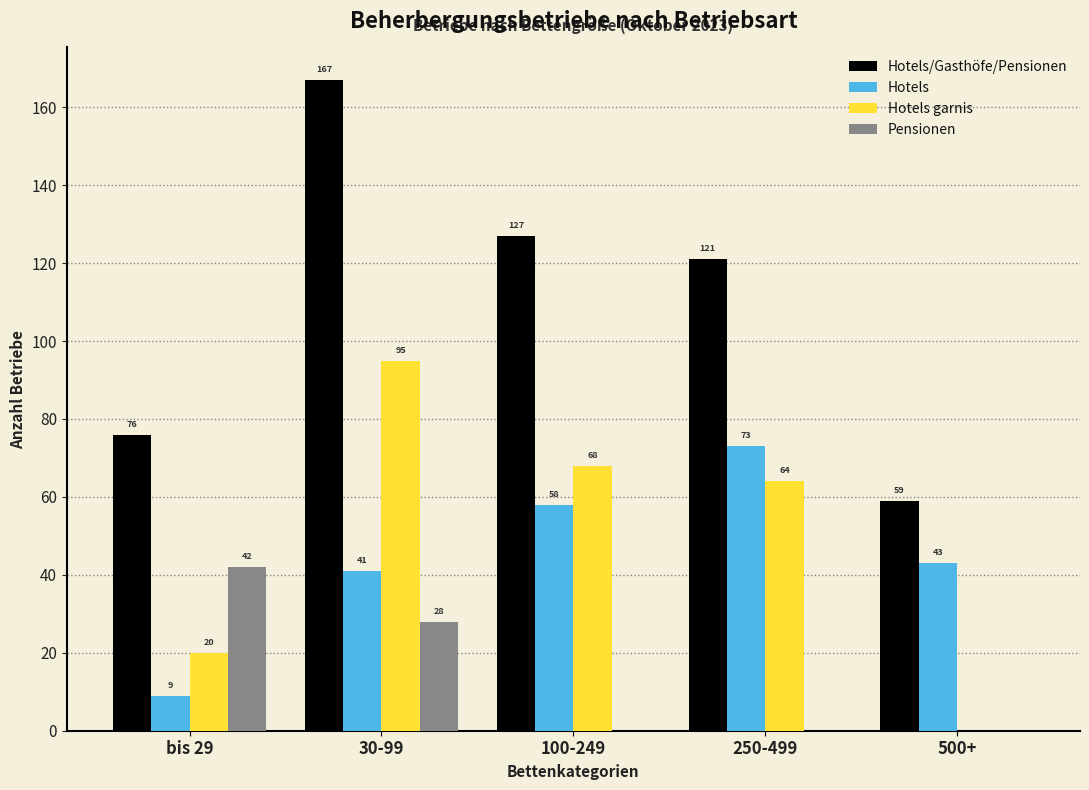

Reading right to left, transcribe all the data shown in this chart.

Hotels/Gasthöfe/Pensionen: 500+=59	250-499=121	100-249=127	30-99=167	bis 29=76
Hotels: 500+=43	250-499=73	100-249=58	30-99=41	bis 29=9
Hotels garnis: 500+=0	250-499=64	100-249=68	30-99=95	bis 29=20
Pensionen: 500+=0	250-499=0	100-249=0	30-99=28	bis 29=42